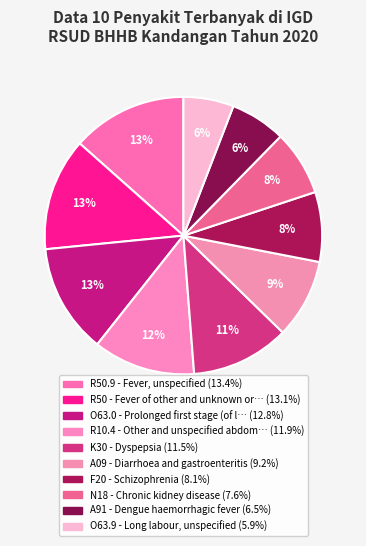

What is the largest slice in the pie chart?

R50.9 - Fever, unspecified